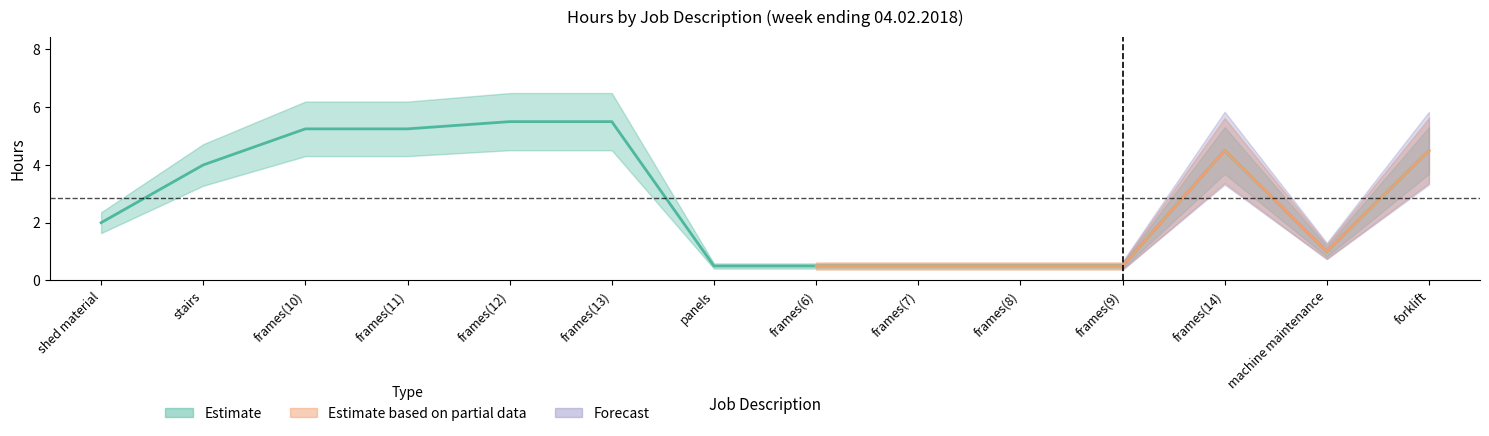

What is the greatest value displayed?

5.5